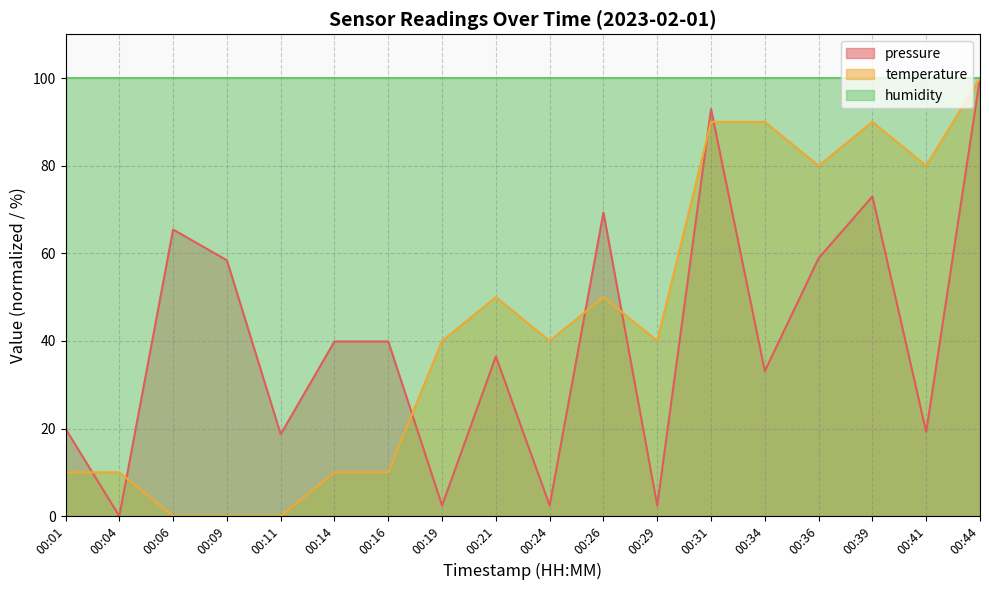

How many times do temperature and pressure cross each other?

7